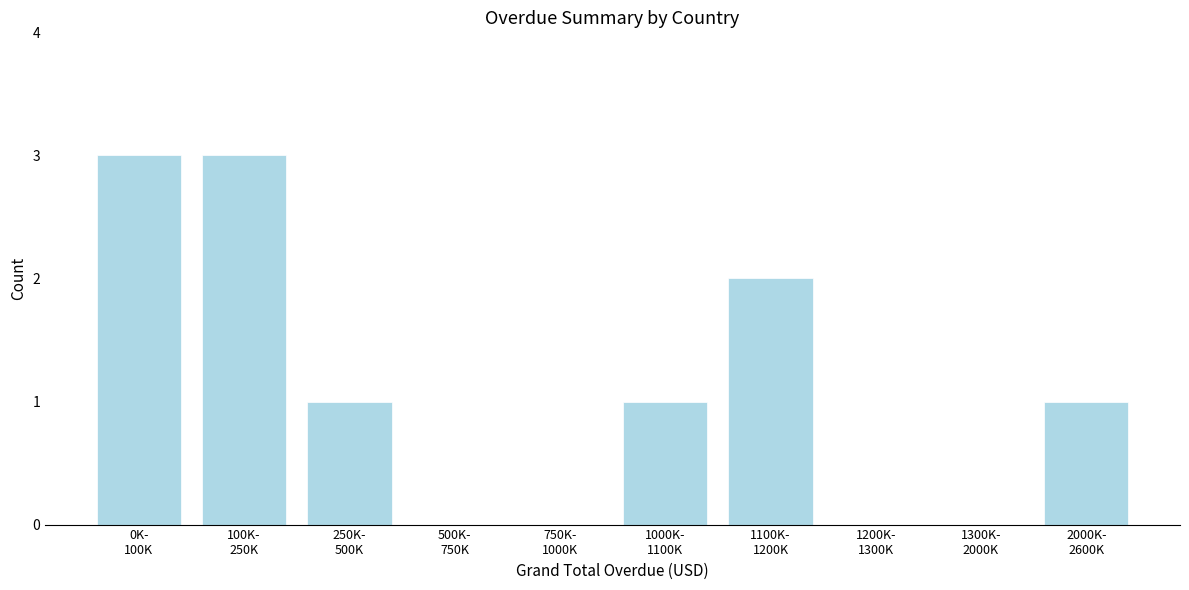

What is the greatest value displayed?

3